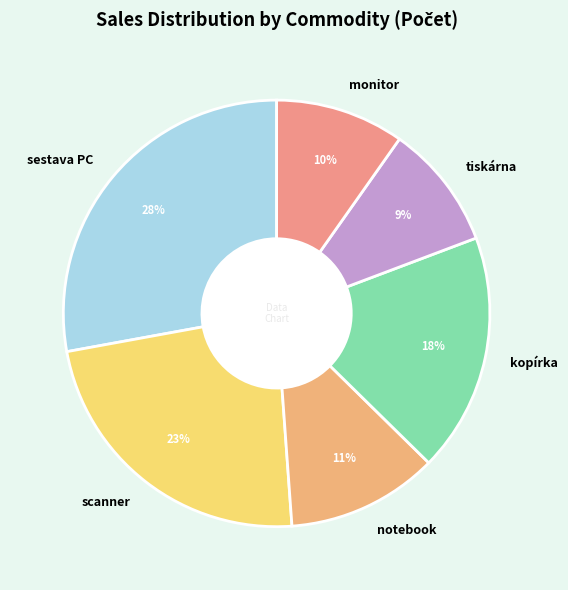

Between kopírka and tiskárna, which is larger?

kopírka